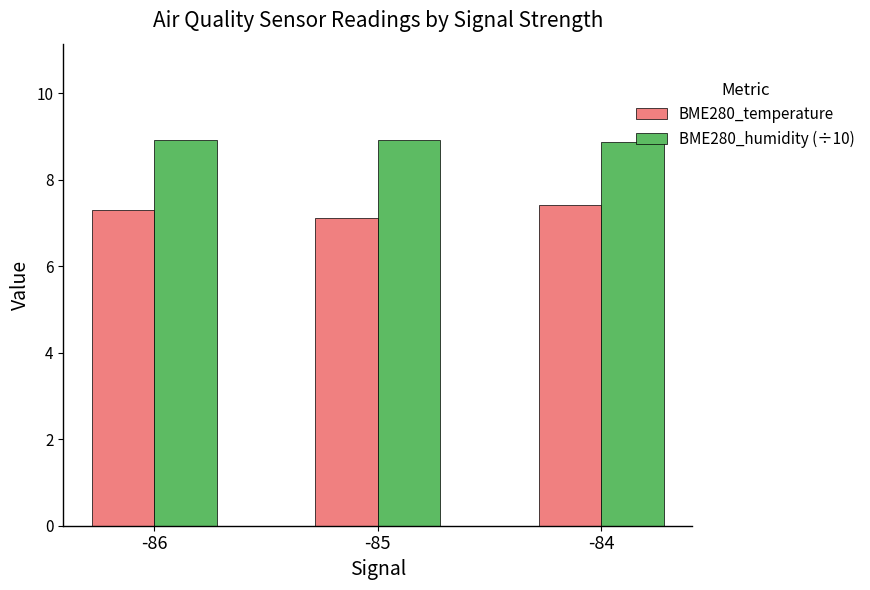

What is the value of the BME280_humidity (÷10) bar at the 3rd from the left?

8.9